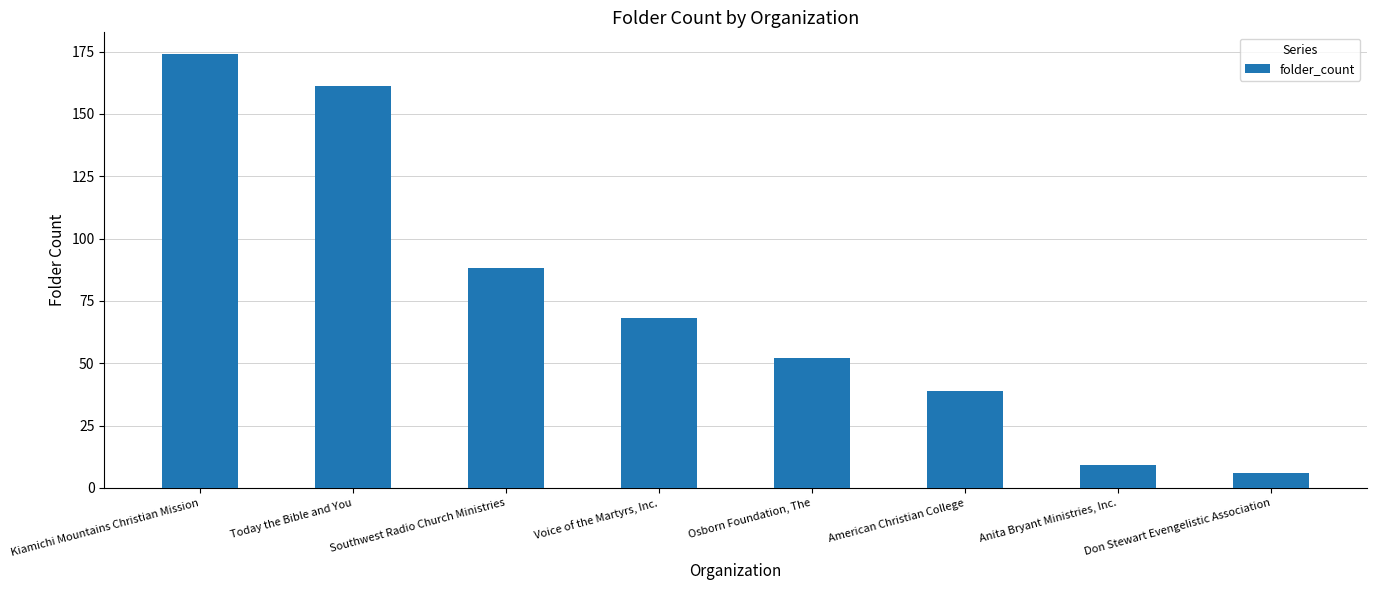

Between Kiamichi Mountains Christian Mission and American Christian College, which is larger?

Kiamichi Mountains Christian Mission